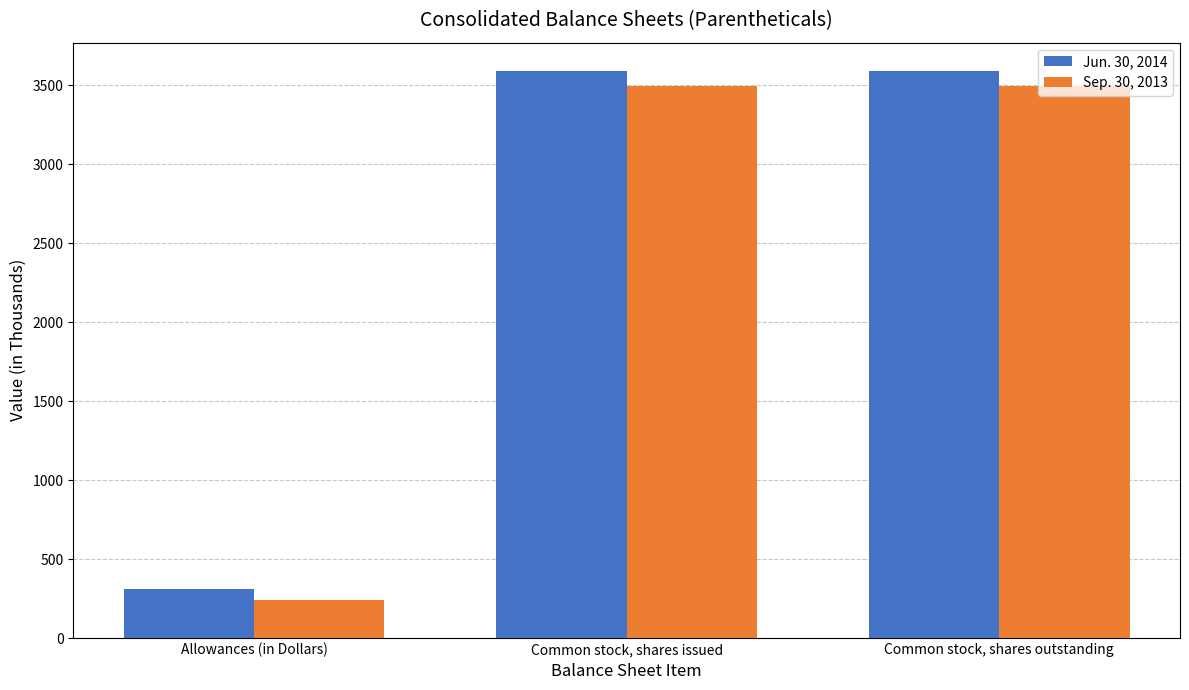

What is the greatest value displayed?

3589